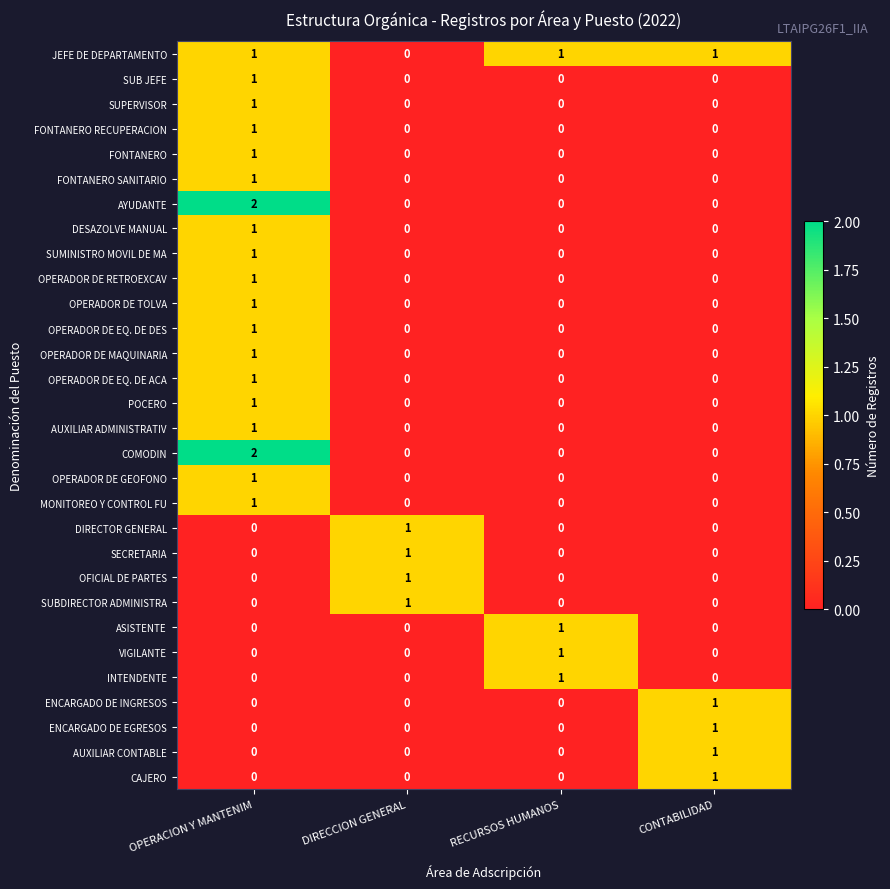

What is the total value across all series at DIRECCION GENERAL?

4